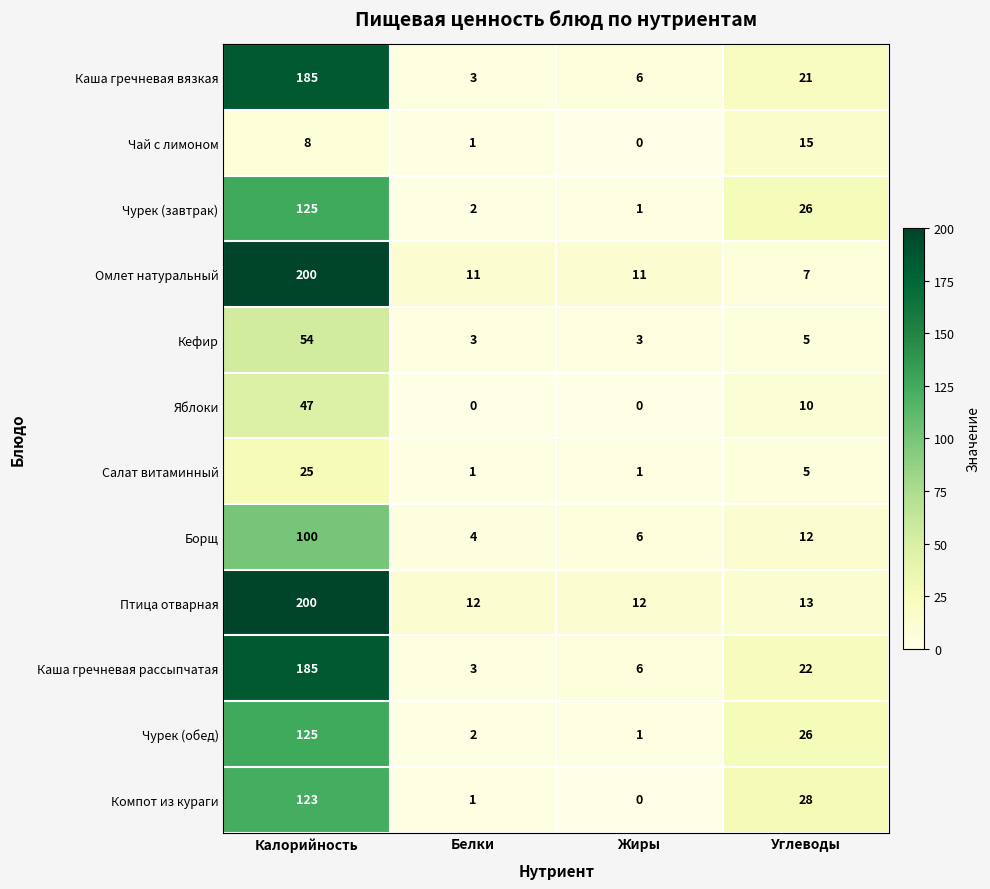

How many data points in Каша гречневая рассыпчатая are less than 22?

2